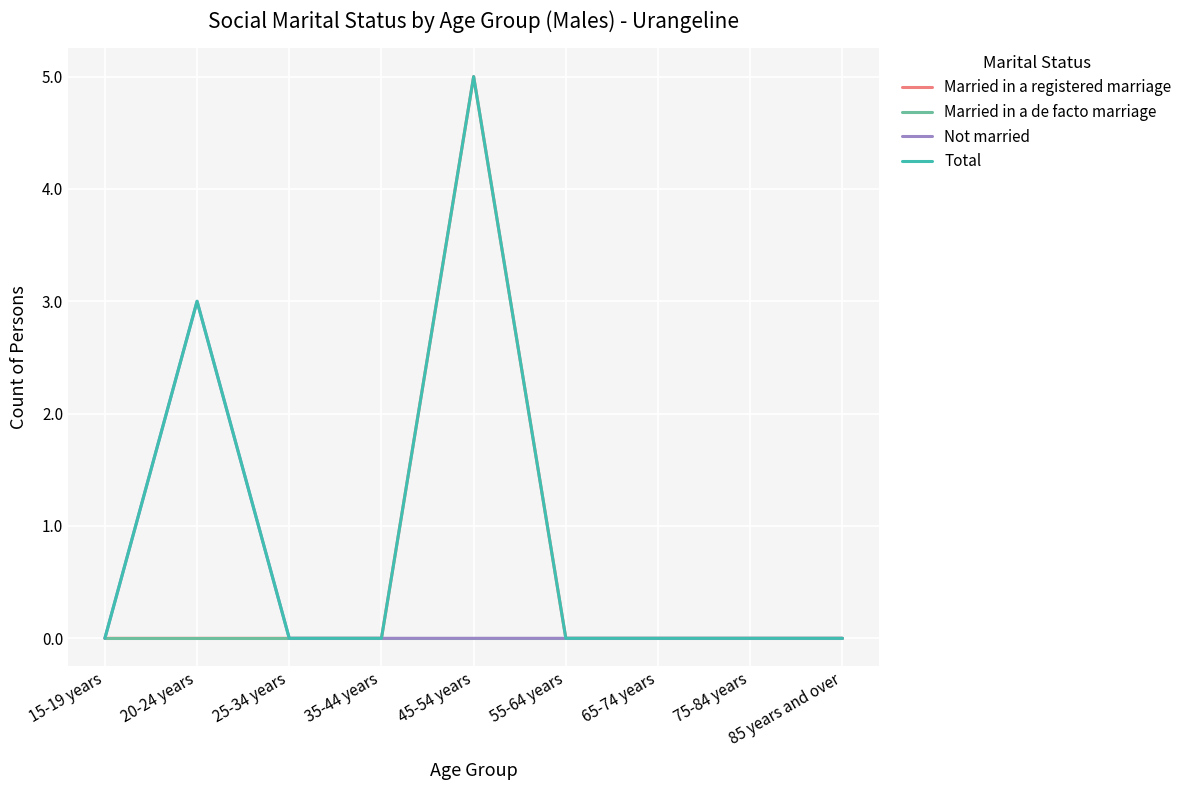

True or false: Total has more than 0 points higher than both neighbors.

True